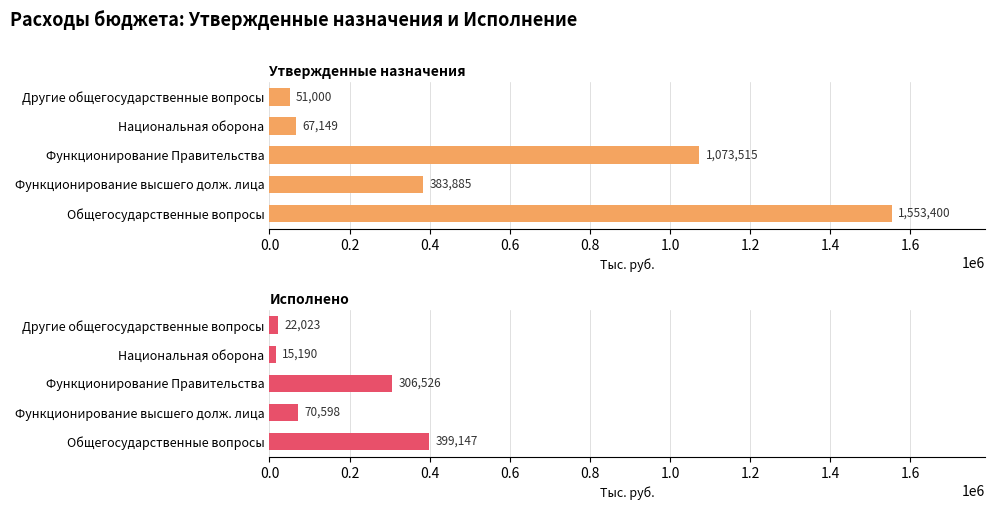

How many bars are there in total?

10